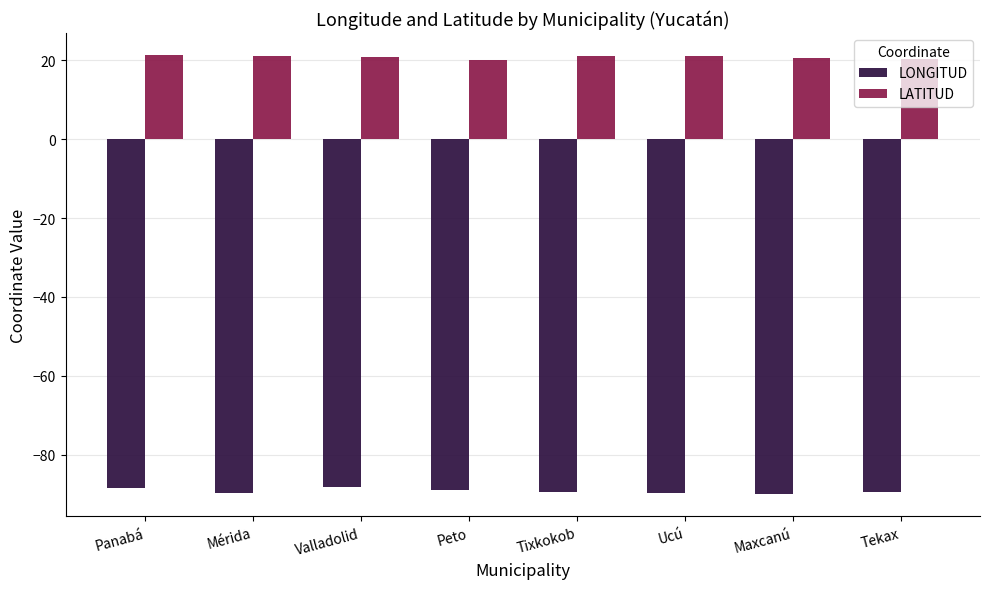

Count the number of data series in this chart.

2